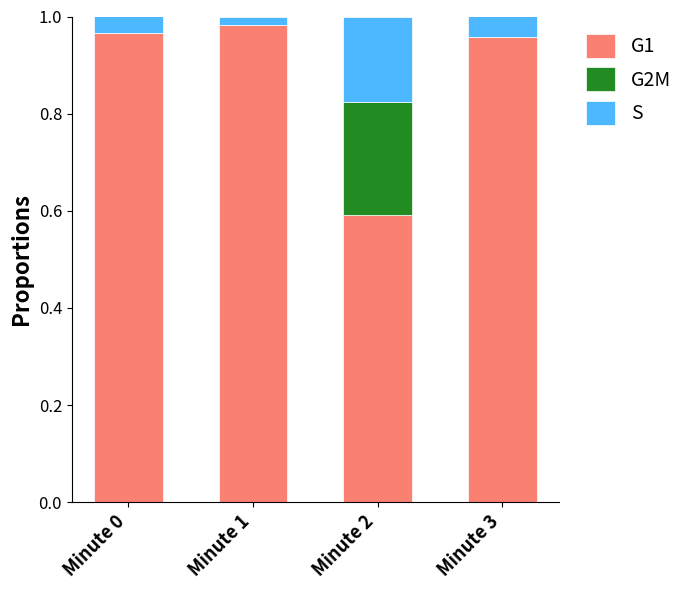

Is it true that G1 equals 0.5 at Minute 1?

False